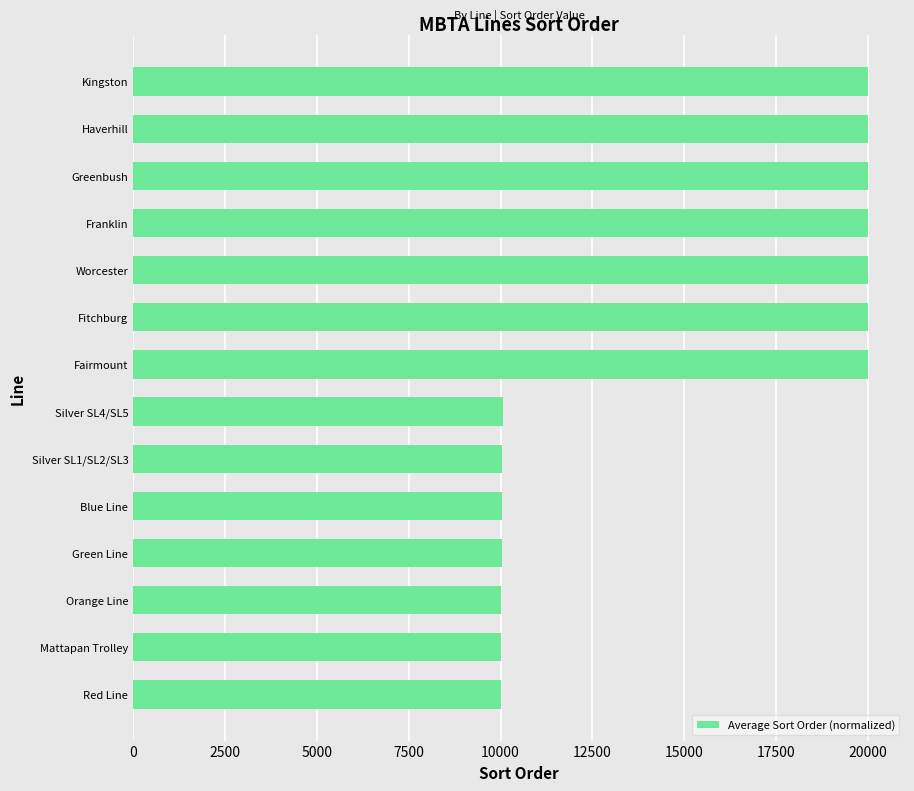

What is the sum of all values?

210247